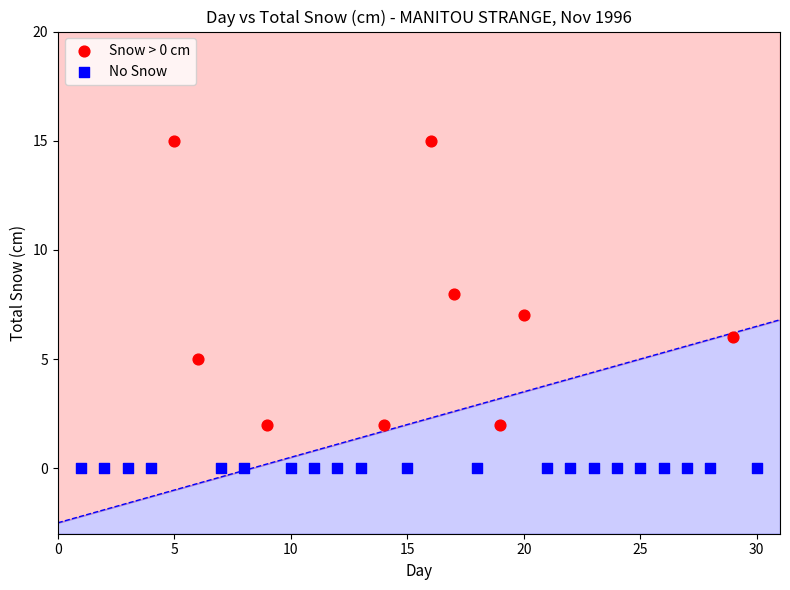

Which series contains the lowest Y value?

No Snow